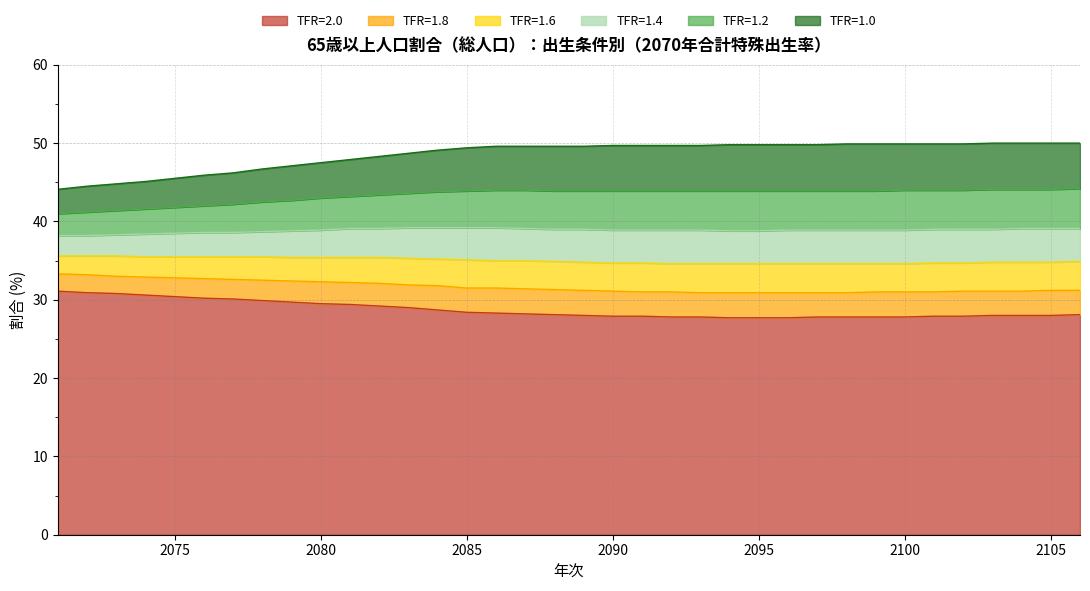

List the series in order of their peak value, highest first.

TFR=1.0, TFR=1.2, TFR=1.4, TFR=1.6, TFR=1.8, TFR=2.0